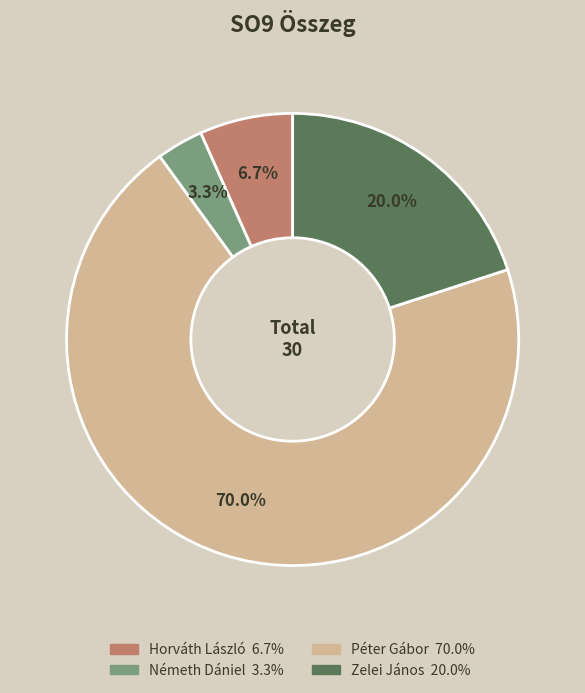

To the nearest percent, what is the average slice percentage?

25%